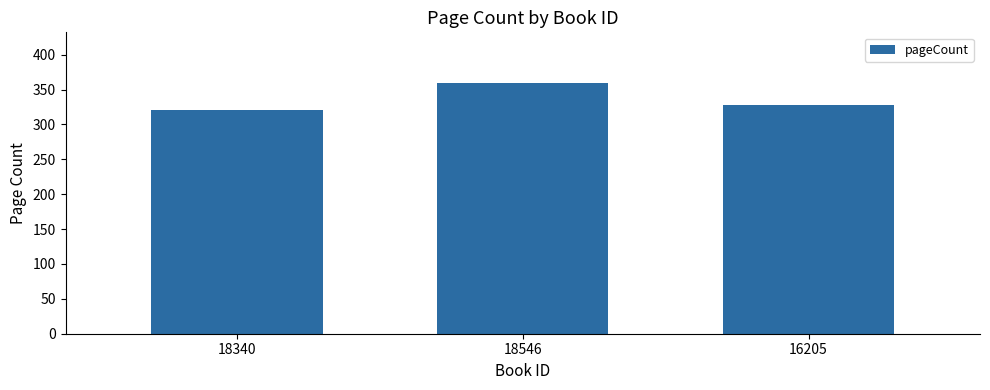

What is the difference between the maximum and minimum values?

40